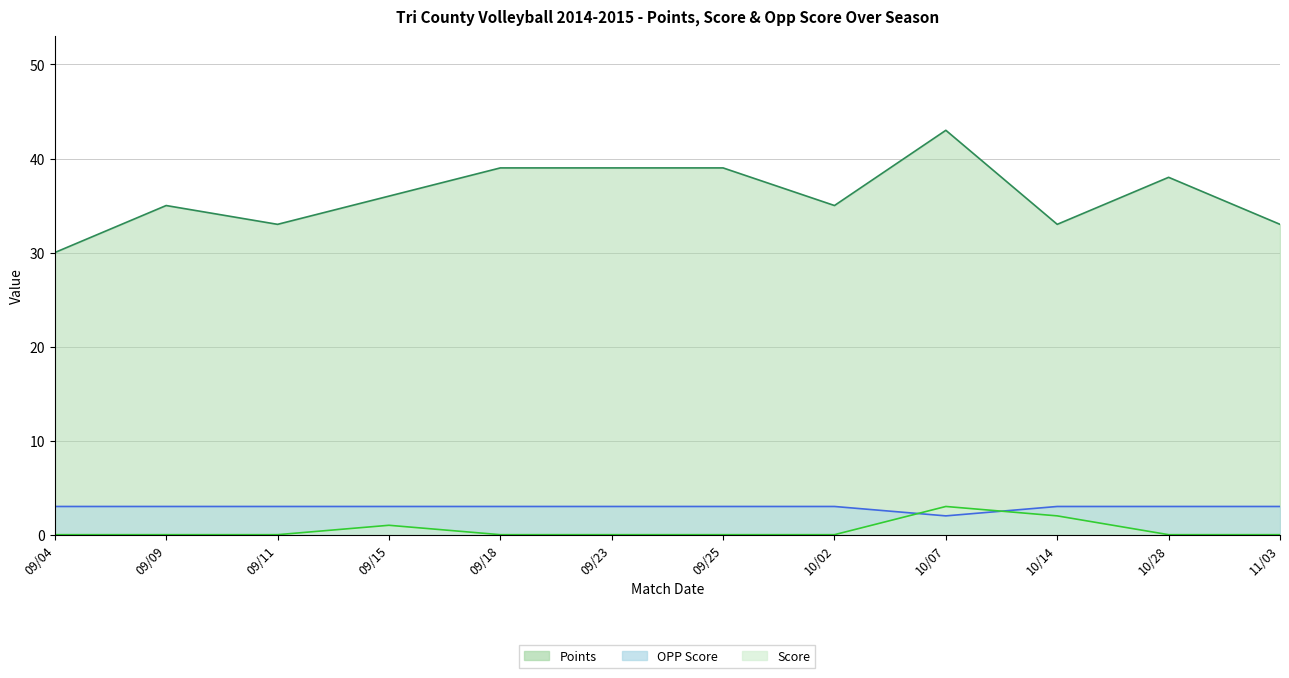

The value of OPP Score at 09/23 is 3. True or false?

True